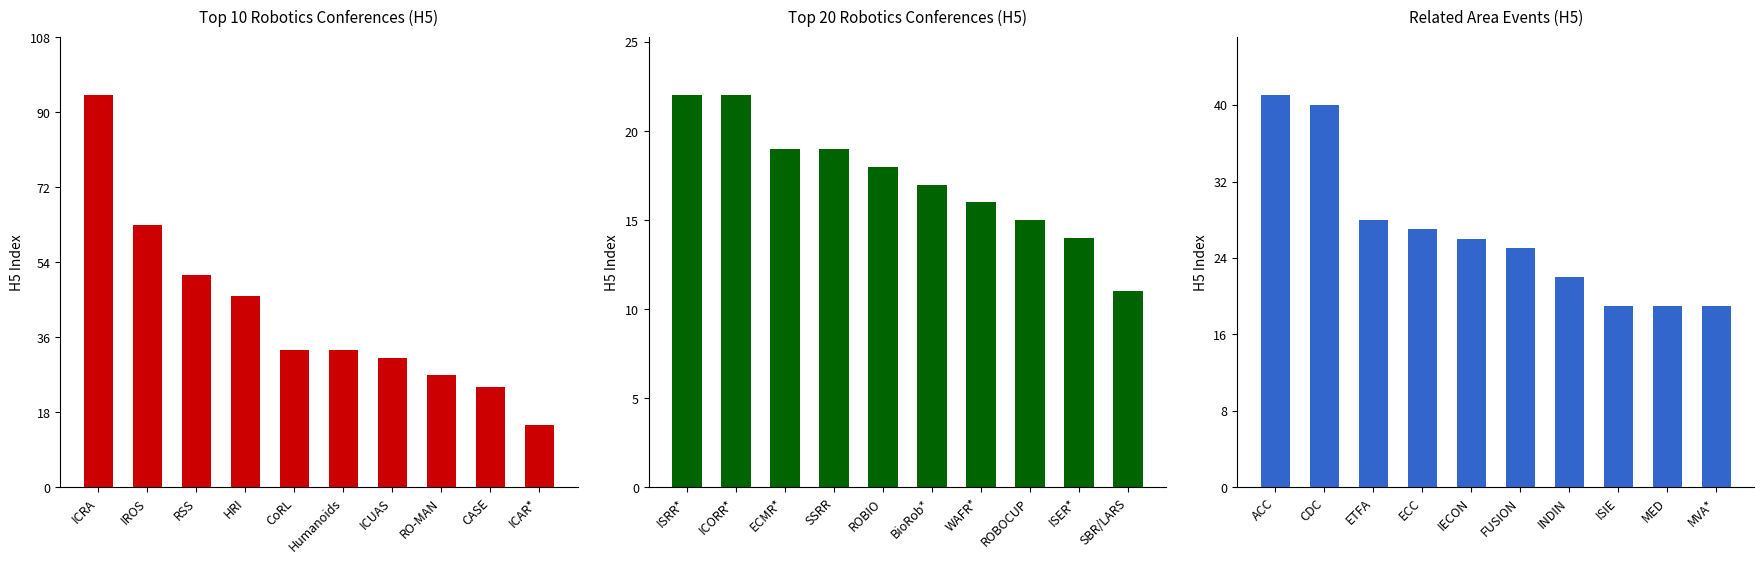

What position from the left is ICRA?

1